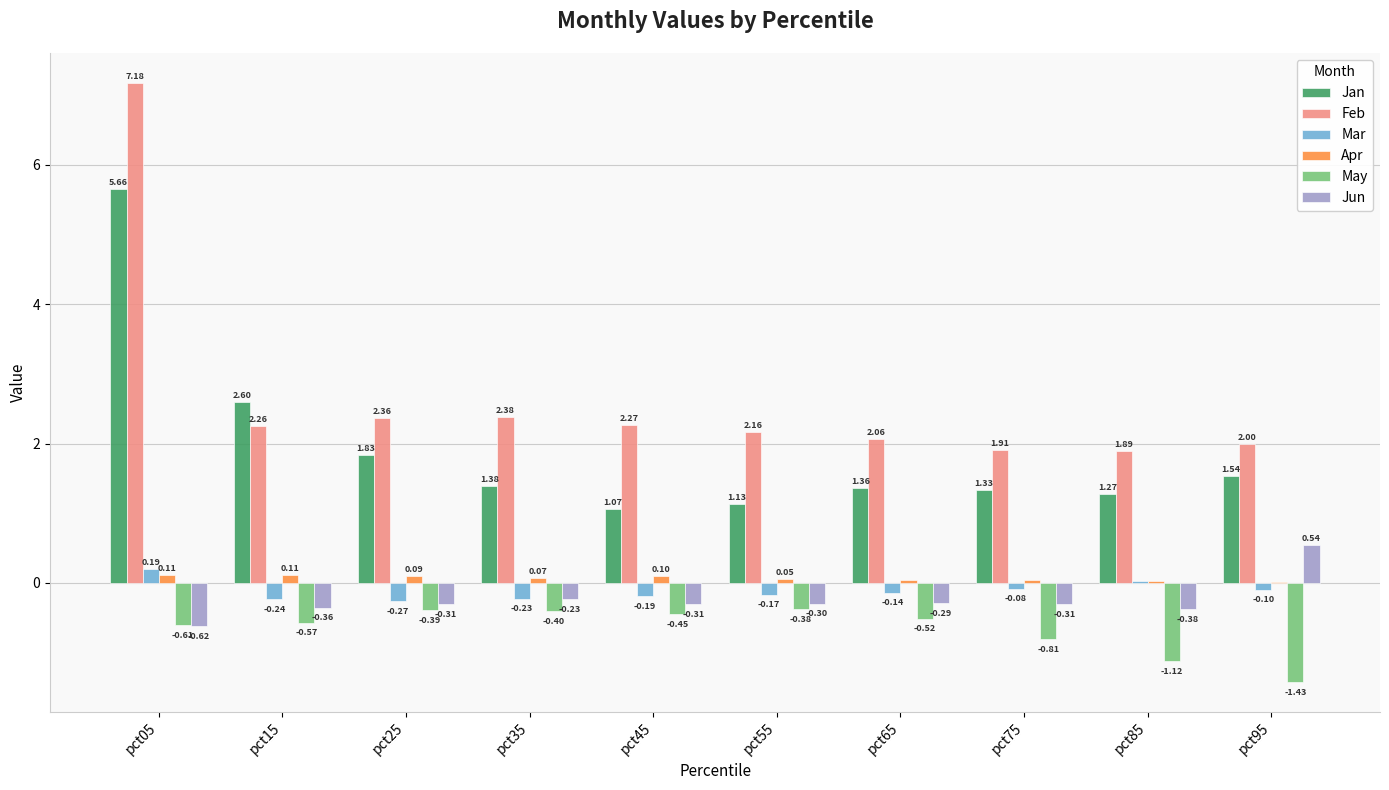

What is the sum of all Apr values?

0.6